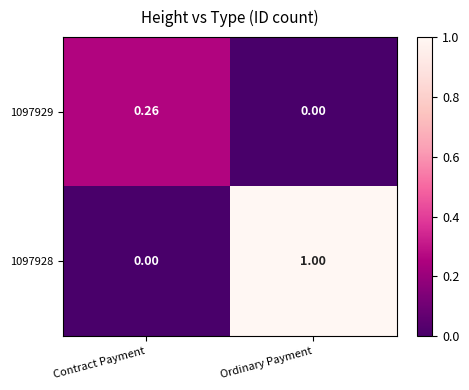

Is the value of 1097928 at Ordinary Payment greater than the value of 1097929 at Ordinary Payment?

Yes